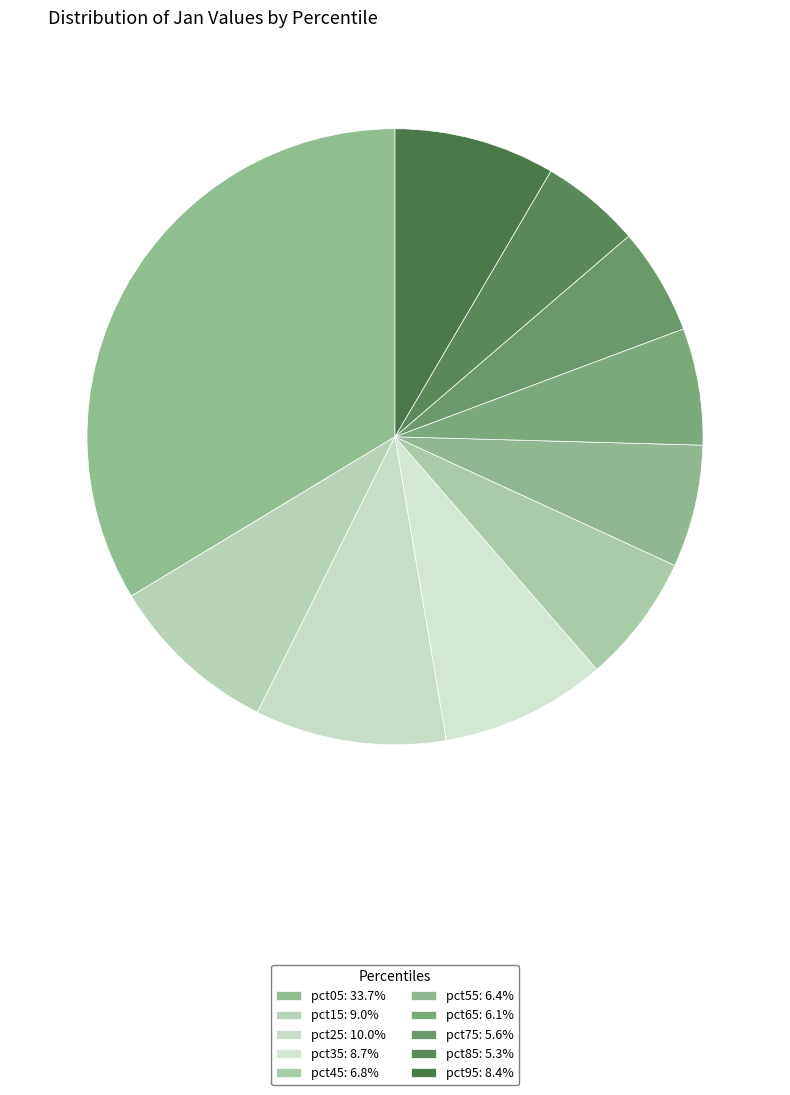

How many slices are in this pie chart?

10